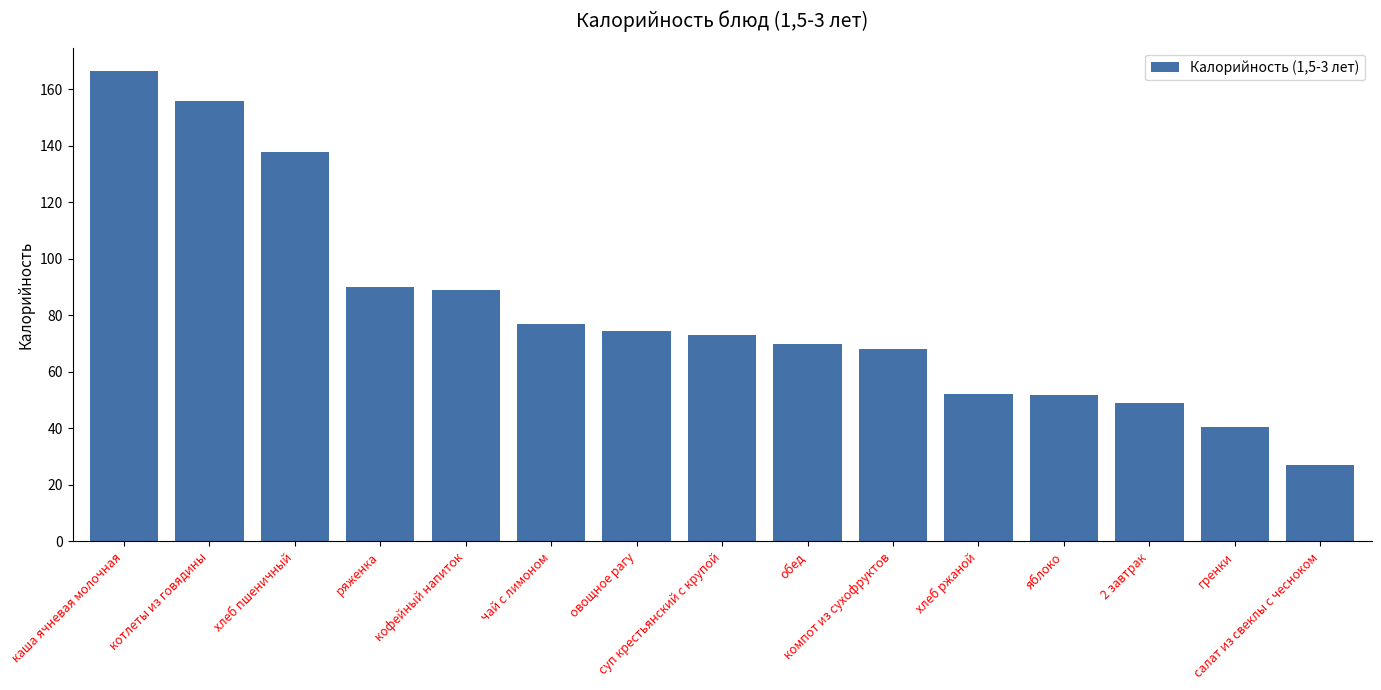

What is the sum of all values?

1222.9